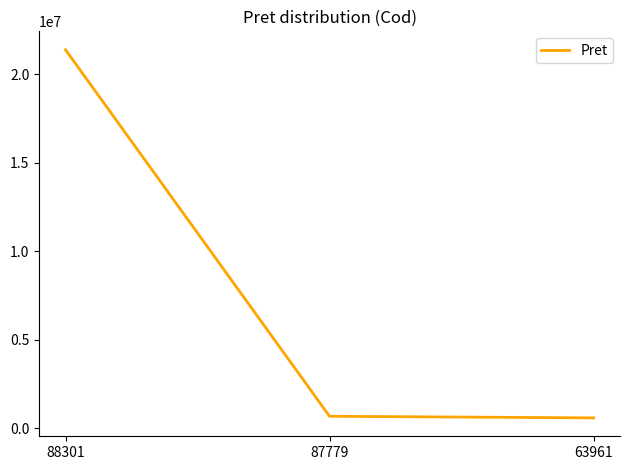

What is the change in value from 87779 to 63961?

-89870